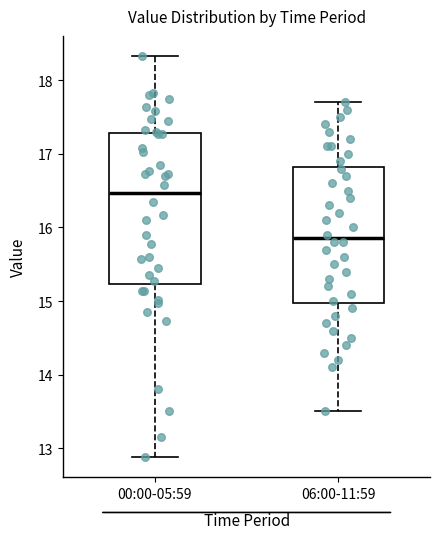

Reading left to right, transcribe this box plot: for each box, give where its median line is, the range the box spans, and where its two whiskers end, as read against the y-axis. The values are not printed on the chart, so give them approximately, as read against the axis.

00:00-05:59: median 16.5, box 15.2 to 17.3, whiskers 12.9 to 18.3
06:00-11:59: median 15.9, box 15.0 to 16.8, whiskers 13.5 to 17.7